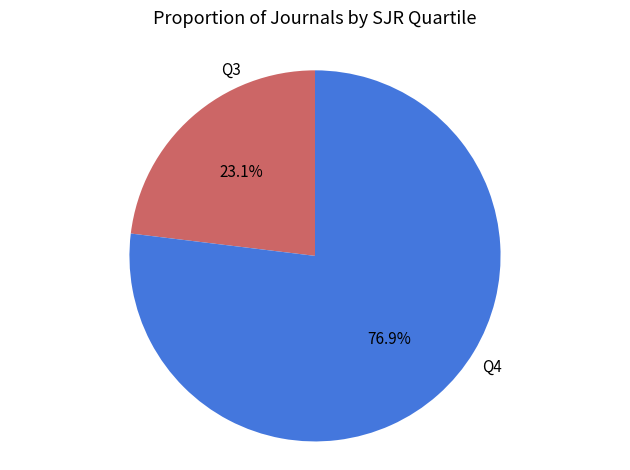

How many segments does this pie chart have?

2